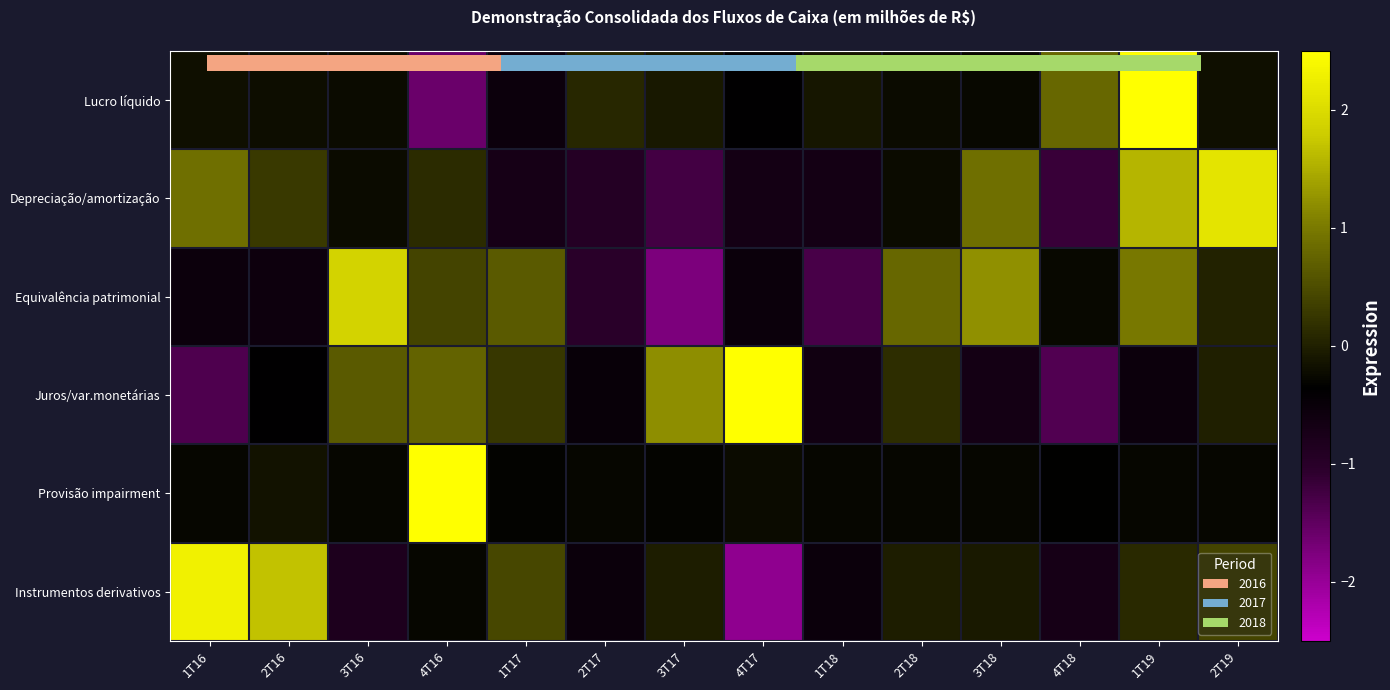

Between 1T16 and 2T19, which series saw the biggest shift?

Instrumentos derivativos